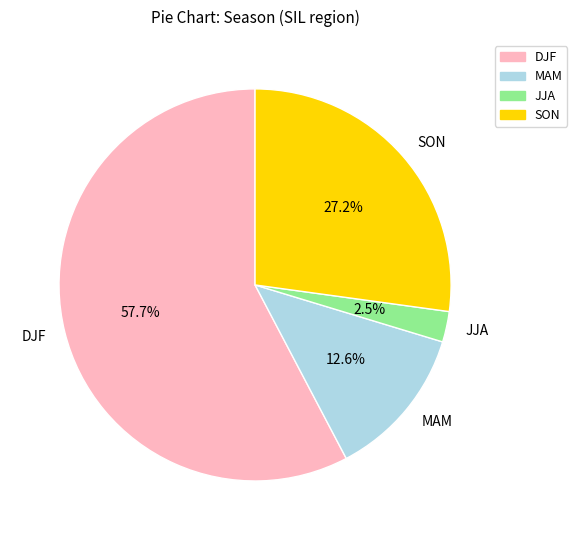

The MAM slice represents 13% of the pie. True or false?

True